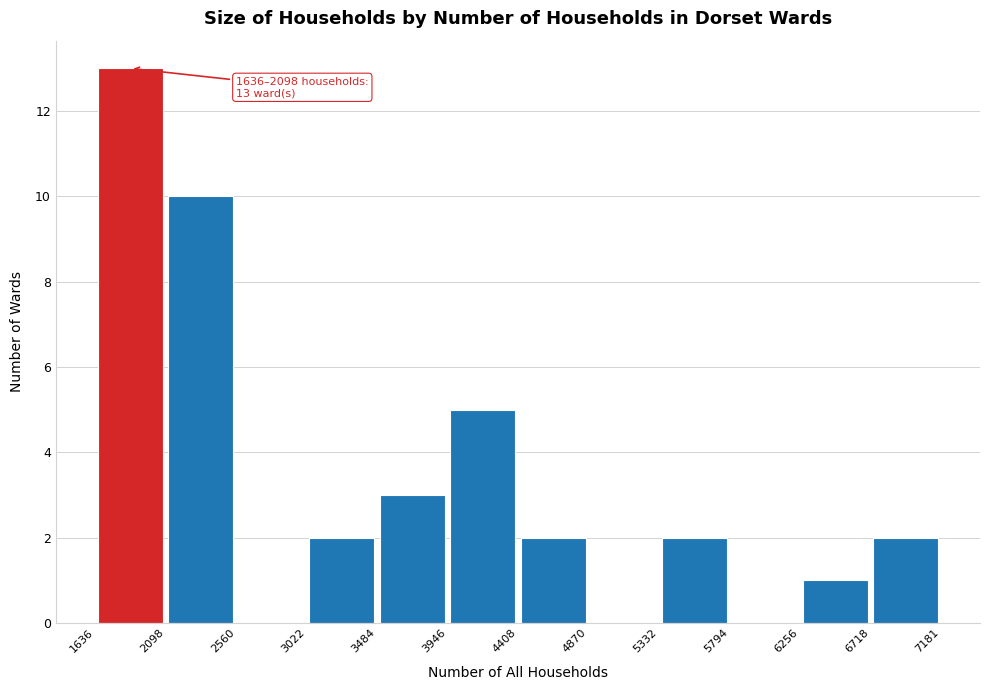

Which range on the x-axis has the tallest bar?

1636 to 2098